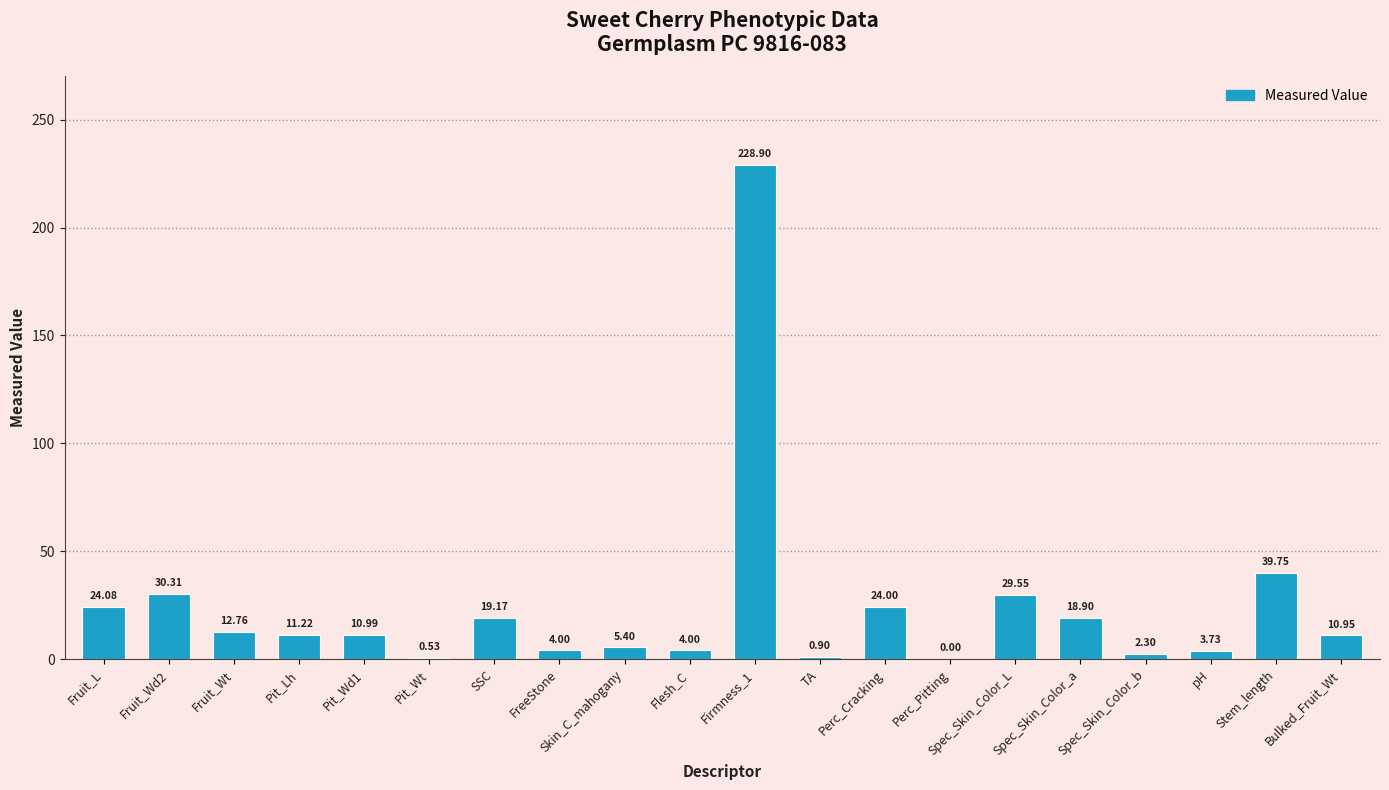

What is the sum of the values at Skin_C_mahogany and Fruit_Wt?

18.2